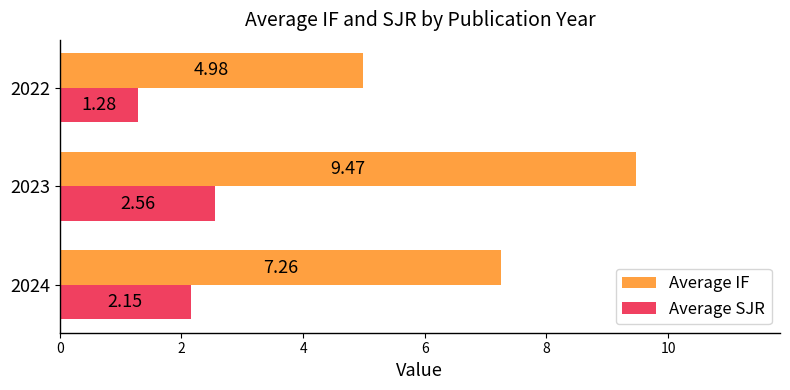

Count the Average SJR values in the range 1 to 2.

1